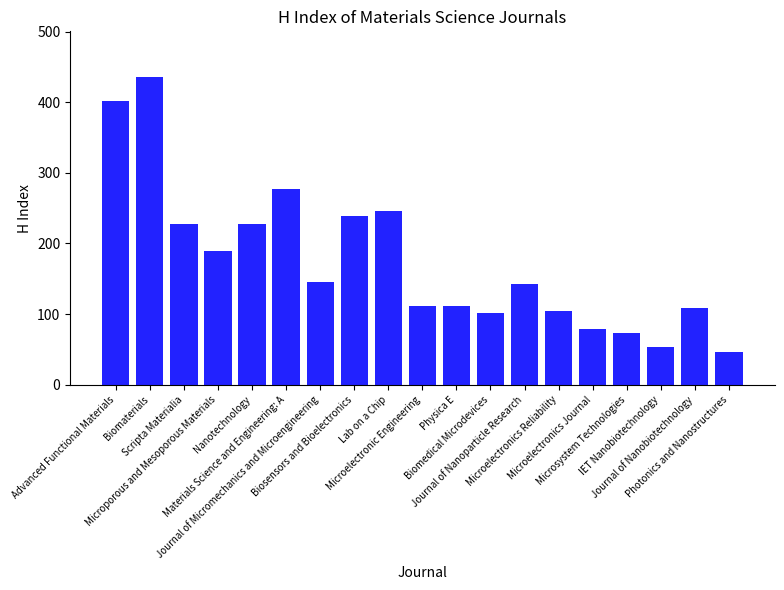

What is the value of the 18th bar from the left?

109